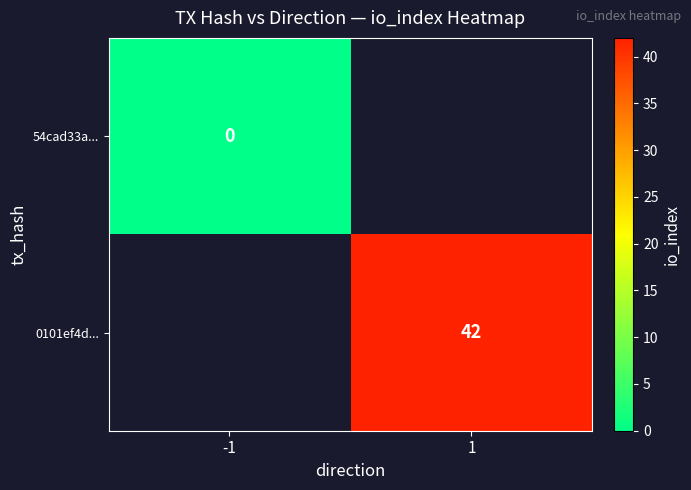

Is the value of 54cad33a... at -1 greater than the value of 0101ef4d... at 1?

No